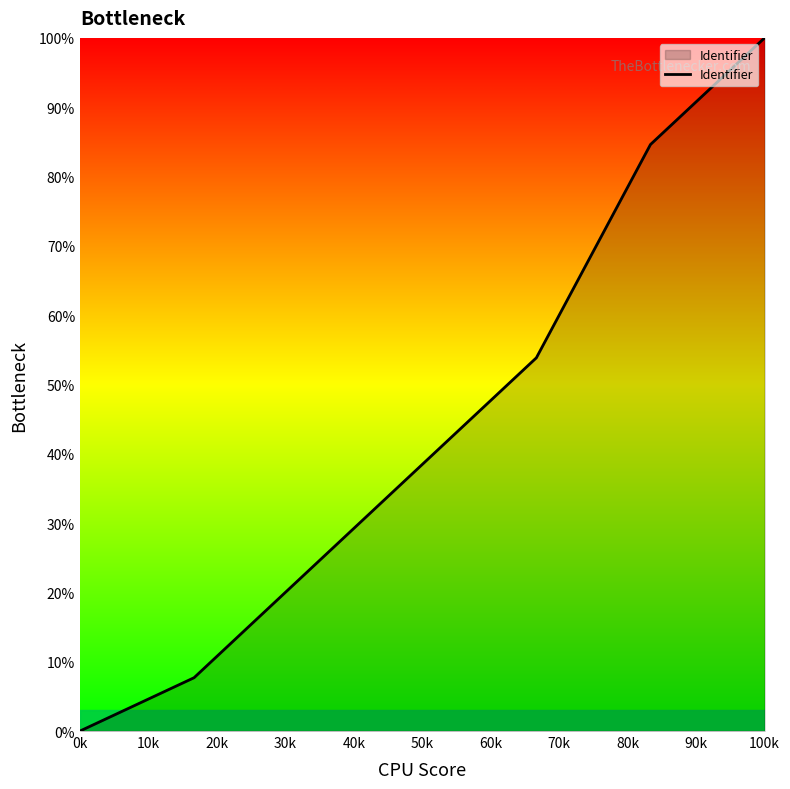

True or false: there are more than 0 points higher than both neighbors.

False